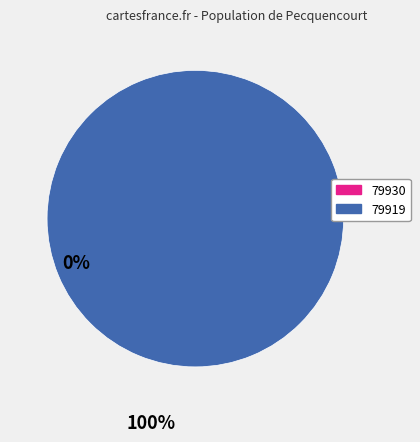

How many segments does this pie chart have?

2